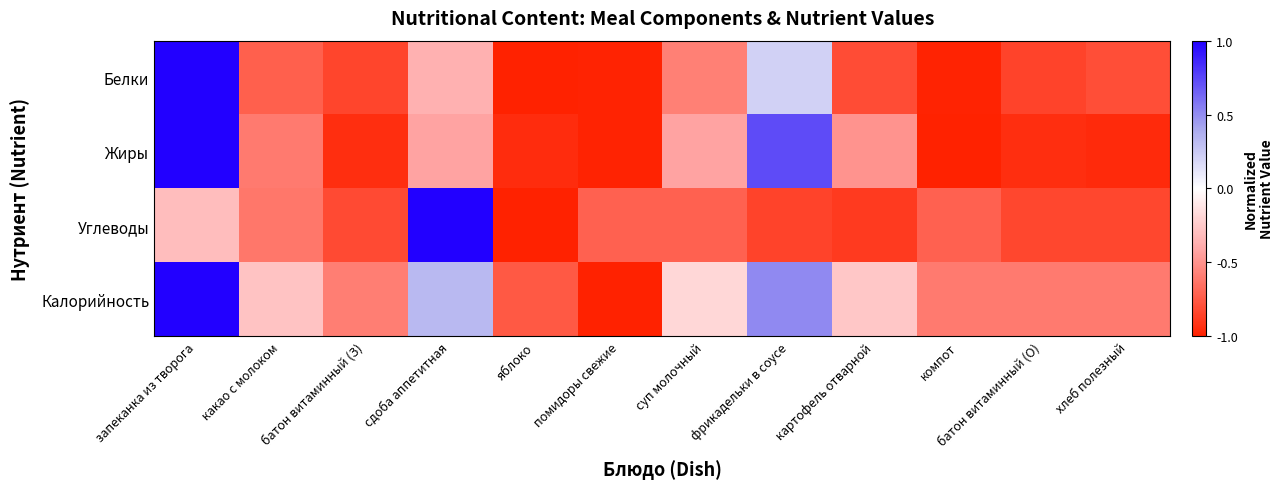

What is the maximum value shown in the chart?

1.0